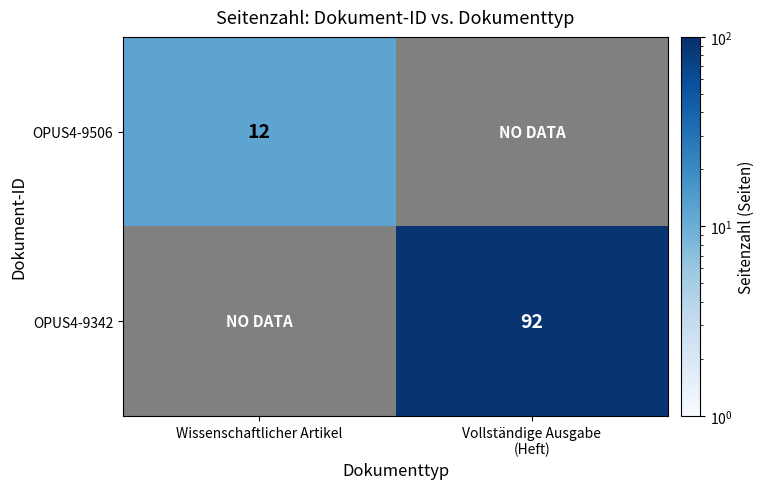

The value of OPUS4-9506 at Wissenschaftlicher Artikel is 20. True or false?

False